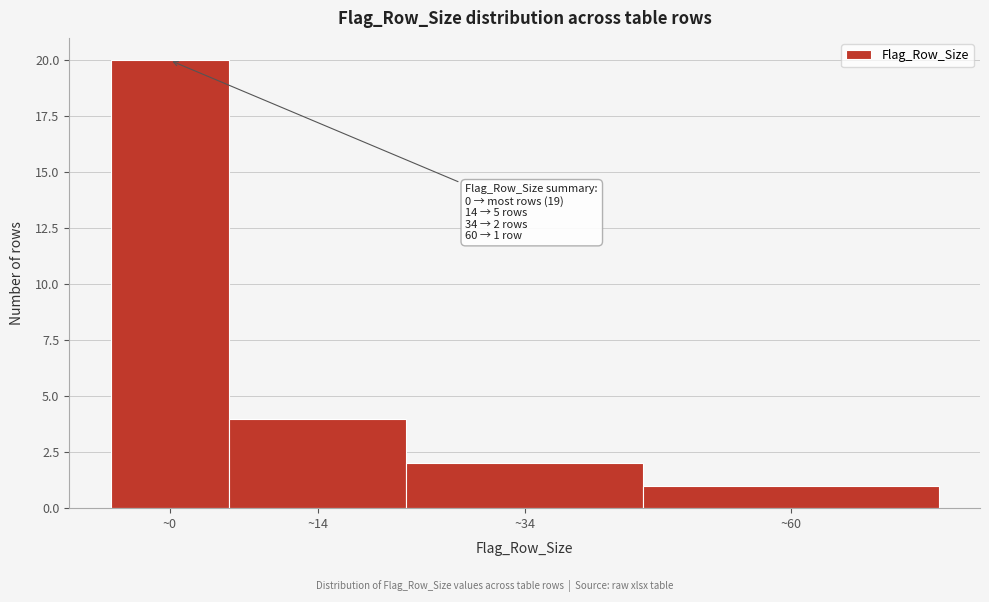

Reading left to right, transcribe all the data shown in this chart.

~0=20	~14=4	~34=2	~60=1